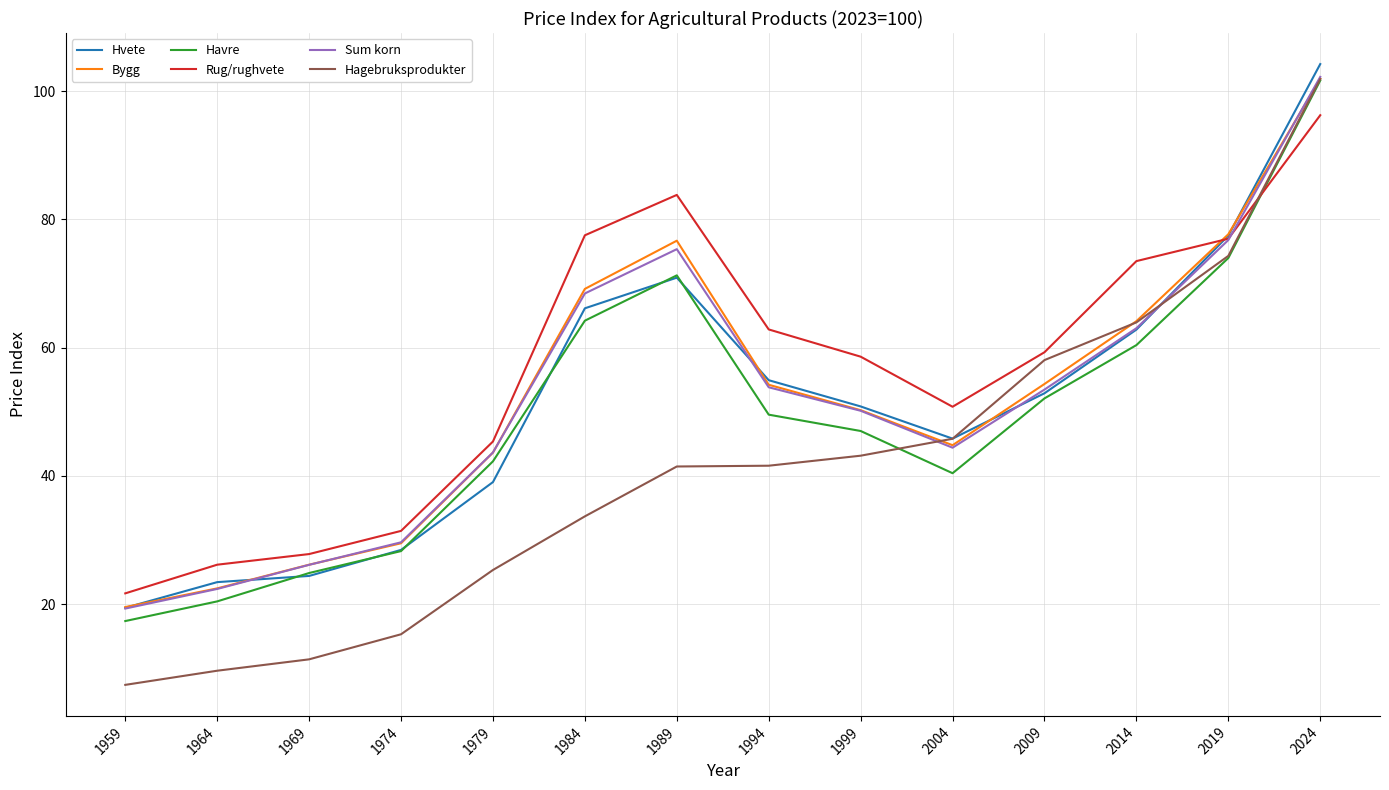

Which series has the largest range (max minus min)?

Hagebruksprodukter